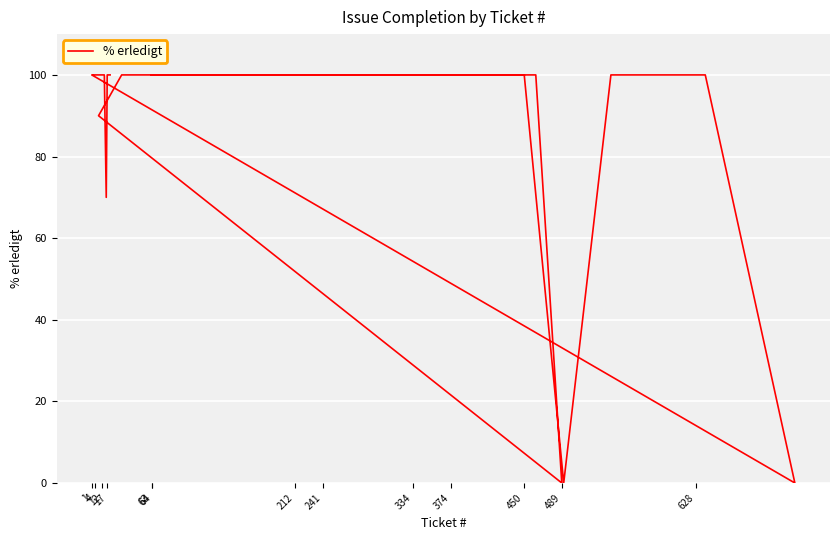

Reading left to right, list all the values displayed in this chart.

100	100	100	0	90	100	100	100	100	100	100	100	100	100	100	100	100	100	100	100	100	100	0	100	100	100	0	100	100	100	100	100	100	100	100	70	100	100	100